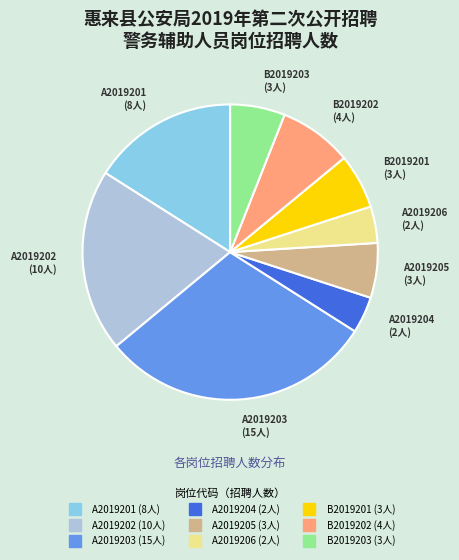

Which category has the biggest portion of the pie?

A2019203